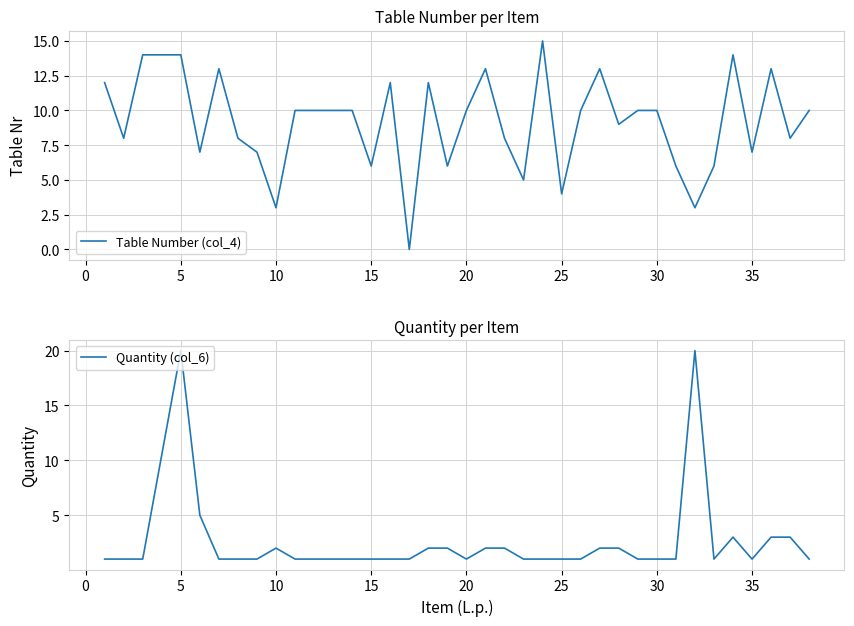

What is the maximum value shown in the chart?

20